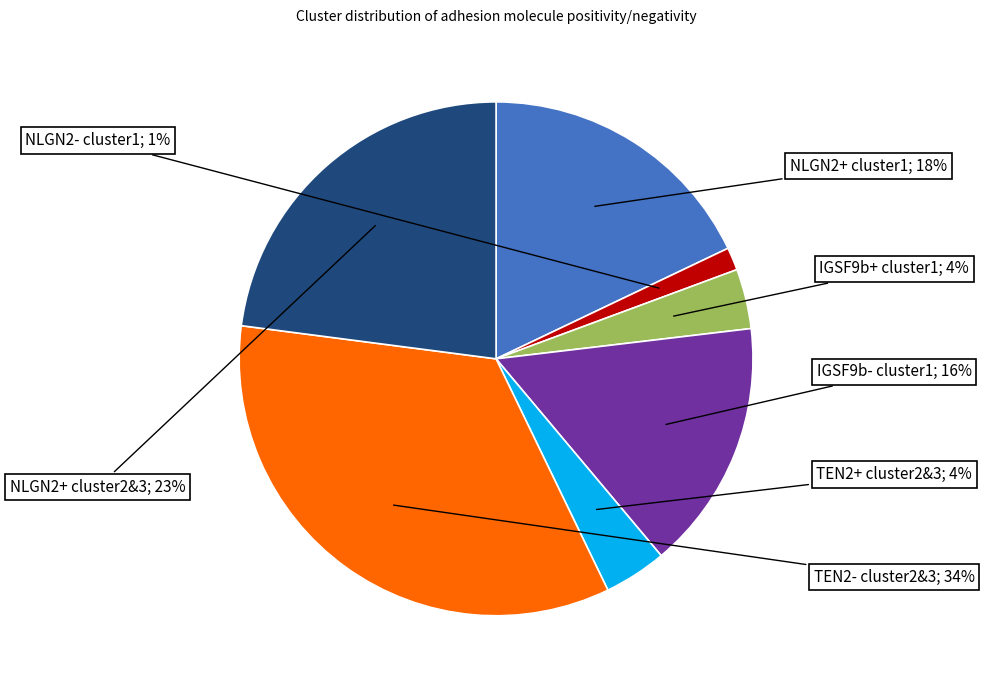

To the nearest percent, what is the average slice percentage?

14%